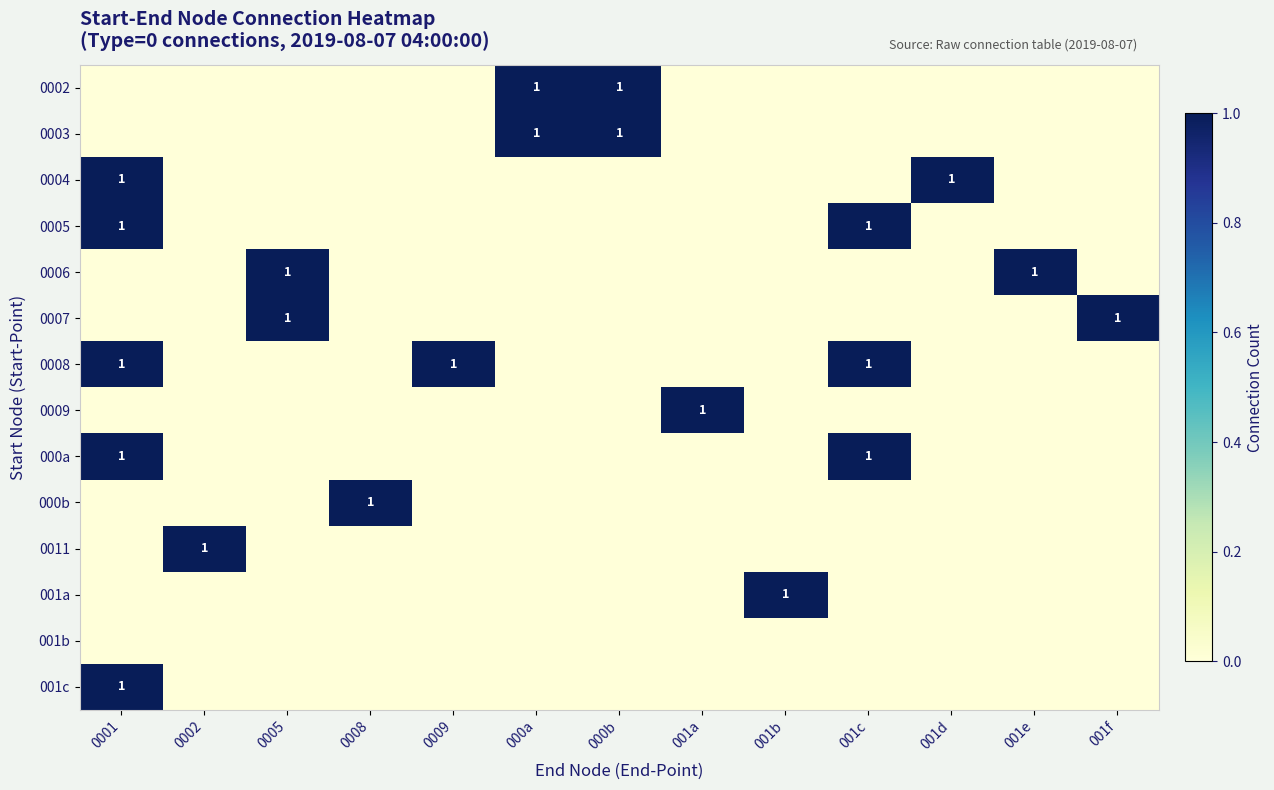

Which series has the largest total across all categories?

0008